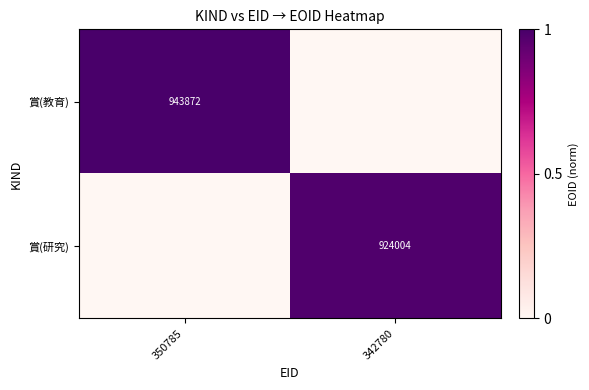

The value of 賞(教育) at 350785 is 1434761. True or false?

False